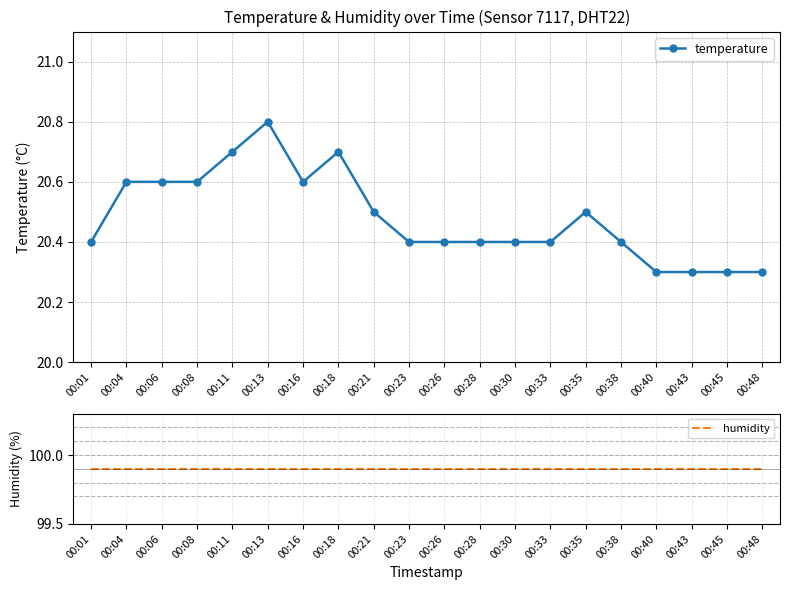

Reading left to right, transcribe all the data shown in this chart.

temperature: 20.4	20.6	20.6	20.6	20.7	20.8	20.6	20.7	20.5	20.4	20.4	20.4	20.4	20.4	20.5	20.4	20.3	20.3	20.3	20.3
humidity: 99.9	99.9	99.9	99.9	99.9	99.9	99.9	99.9	99.9	99.9	99.9	99.9	99.9	99.9	99.9	99.9	99.9	99.9	99.9	99.9